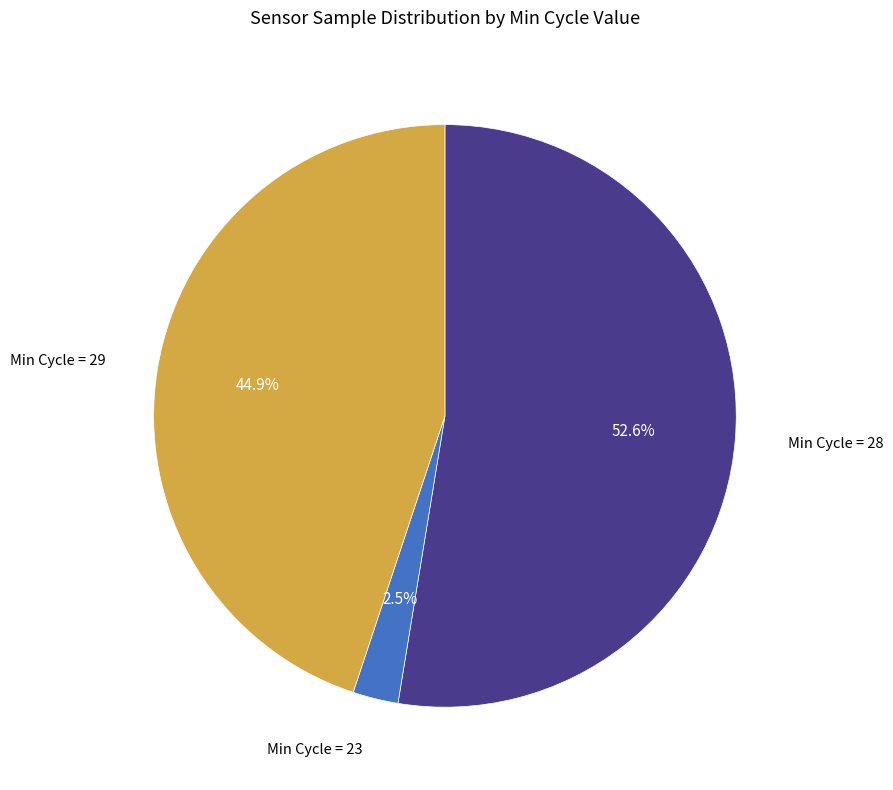

Does Min Cycle = 29 represent more than half of the total?

No